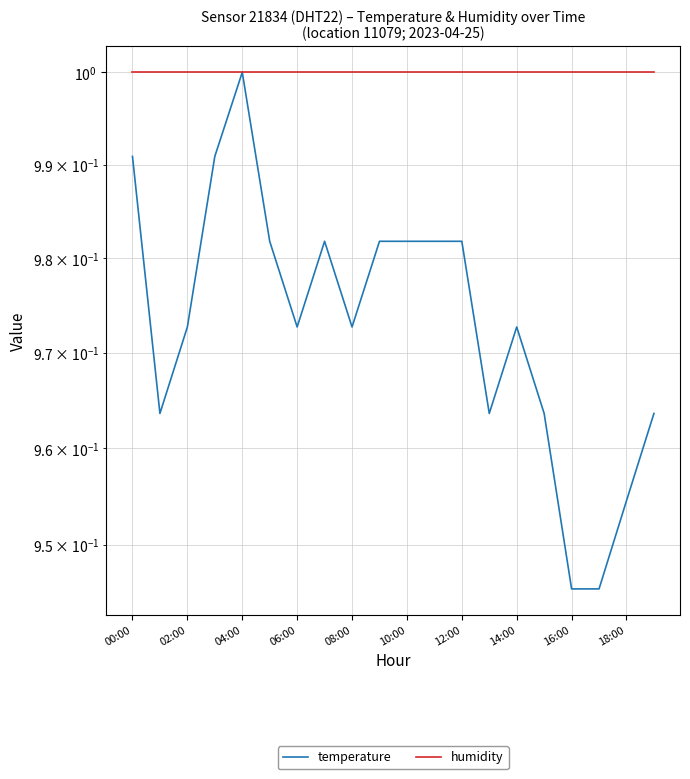

List the series in order of their peak value, highest first.

temperature, humidity